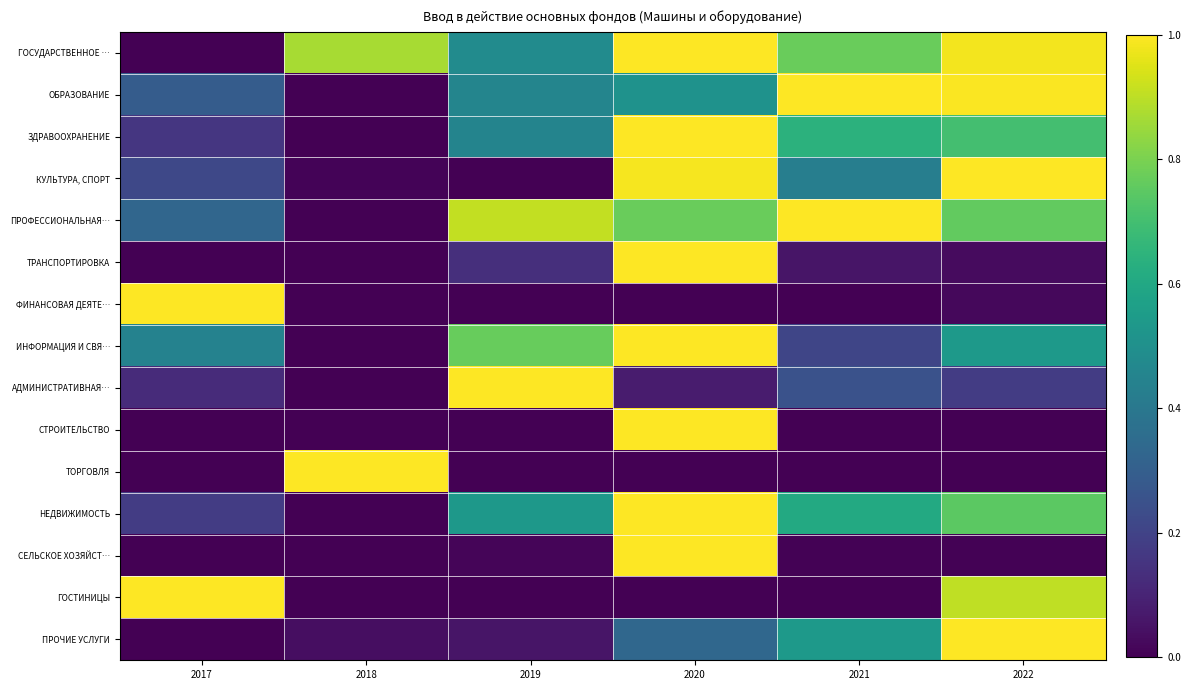

Reading right to left, list all the values displayed in this chart.

ГОСУДАРСТВЕННОЕ …: 2022=1.0	2021=0.8	2020=1.0	2019=0.5	2018=0.9	2017=0.0
ОБРАЗОВАНИЕ: 2022=1.0	2021=1.0	2020=0.5	2019=0.5	2018=0.0	2017=0.3
ЗДРАВООХРАНЕНИЕ: 2022=0.7	2021=0.6	2020=1.0	2019=0.5	2018=0.0	2017=0.2
КУЛЬТУРА, СПОРТ: 2022=1.0	2021=0.4	2020=1.0	2019=0.0	2018=0.0	2017=0.2
ПРОФЕССИОНАЛЬНАЯ…: 2022=0.8	2021=1.0	2020=0.8	2019=0.9	2018=0.0	2017=0.3
ТРАНСПОРТИРОВКА: 2022=0.0	2021=0.1	2020=1.0	2019=0.1	2018=0.0	2017=0.0
ФИНАНСОВАЯ ДЕЯТЕ…: 2022=0.0	2021=0.0	2020=0.0	2019=0.0	2018=0.0	2017=1.0
ИНФОРМАЦИЯ И СВЯ…: 2022=0.5	2021=0.2	2020=1.0	2019=0.8	2018=0.0	2017=0.4
АДМИНИСТРАТИВНАЯ…: 2022=0.2	2021=0.3	2020=0.1	2019=1.0	2018=0.0	2017=0.1
СТРОИТЕЛЬСТВО: 2022=0.0	2021=0.0	2020=1.0	2019=0.0	2018=0.0	2017=0.0
ТОРГОВЛЯ: 2022=0.0	2021=0.0	2020=0.0	2019=0.0	2018=1.0	2017=0.0
НЕДВИЖИМОСТЬ: 2022=0.7	2021=0.6	2020=1.0	2019=0.5	2018=0.0	2017=0.2
СЕЛЬСКОЕ ХОЗЯЙСТ…: 2022=0.0	2021=0.0	2020=1.0	2019=0.0	2018=0.0	2017=0.0
ГОСТИНИЦЫ: 2022=0.9	2021=0.0	2020=0.0	2019=0.0	2018=0.0	2017=1.0
ПРОЧИЕ УСЛУГИ: 2022=1.0	2021=0.5	2020=0.3	2019=0.1	2018=0.0	2017=0.0